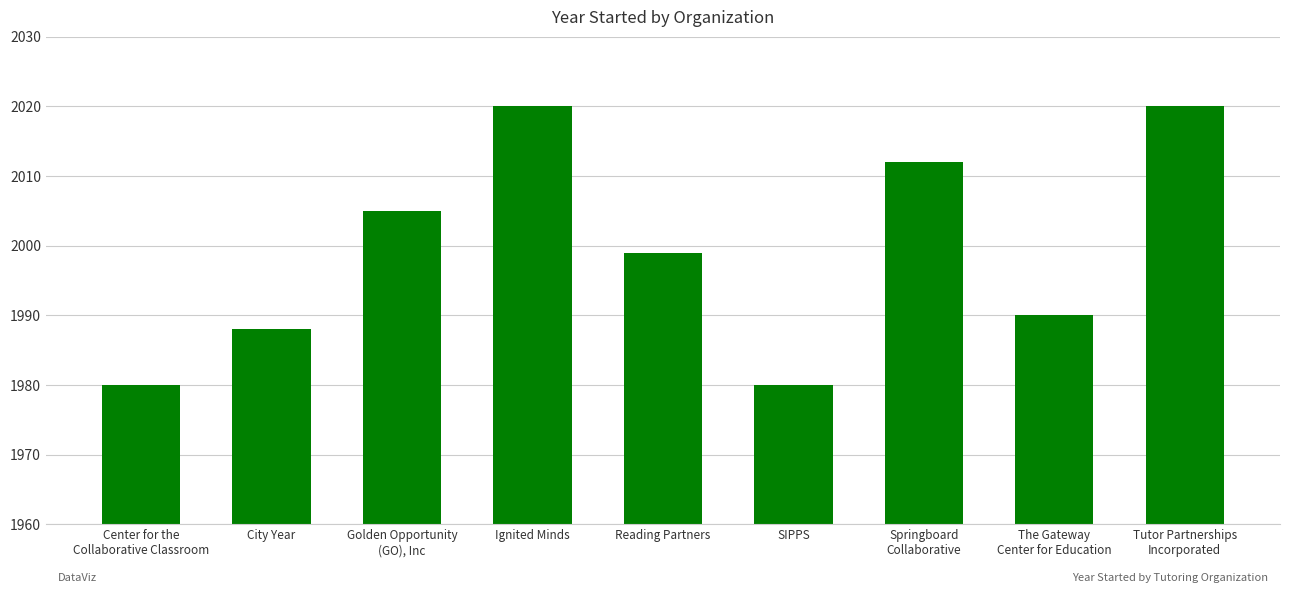

At which label is the value closest to 2000?

Reading Partners